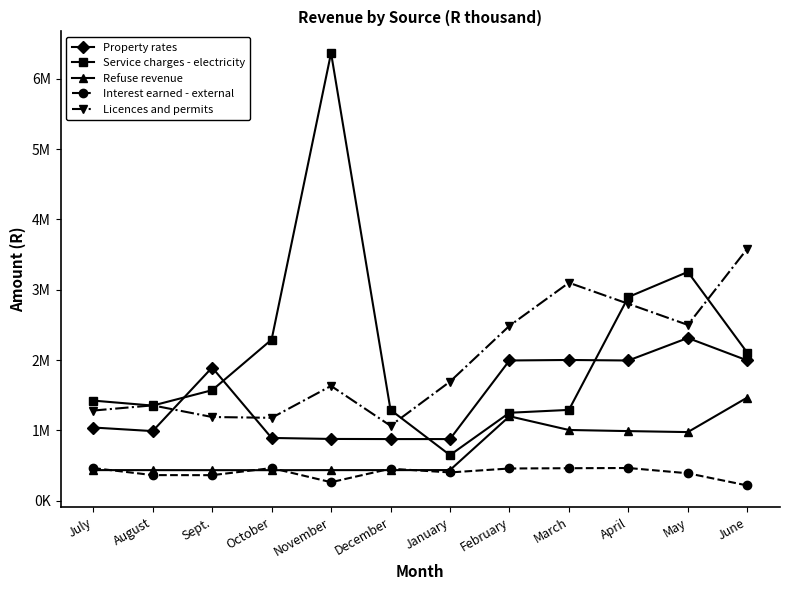

What are all the series names shown in the legend?

Property rates, Service charges - electricity, Refuse revenue, Interest earned - external, Licences and permits